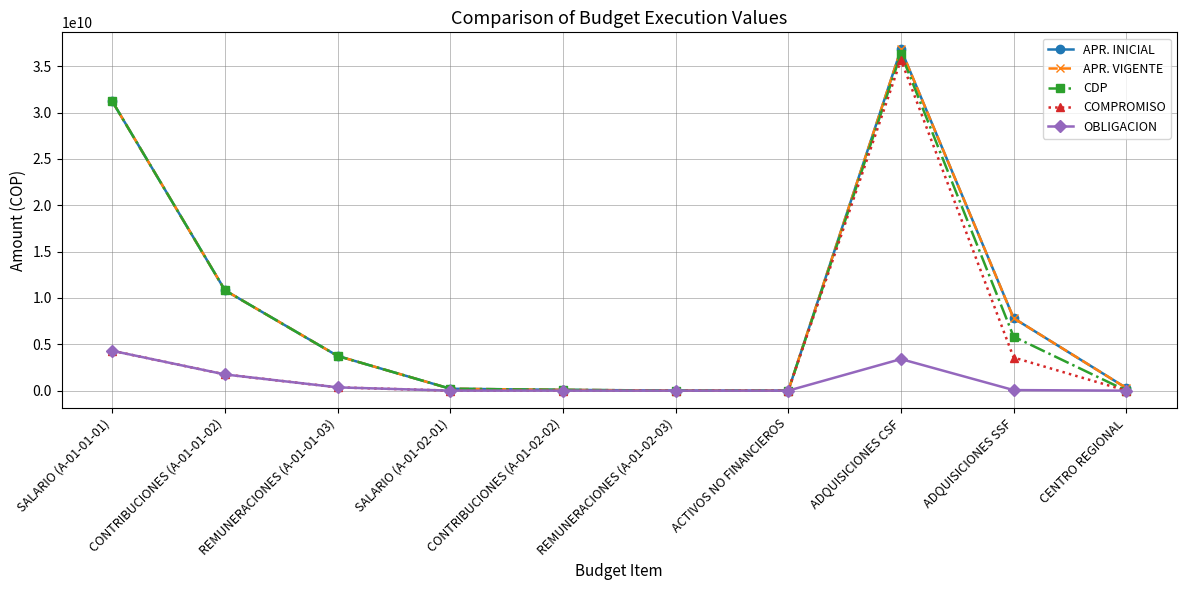

What is the maximum value for APR. INICIAL?

36819679654